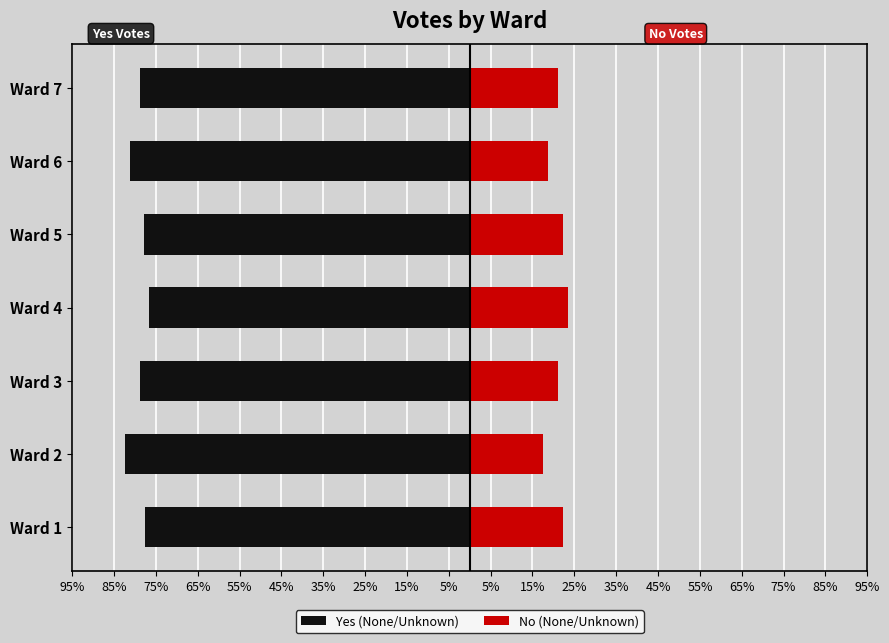

How many values in the Yes (None/Unknown) series exceed -78?

3